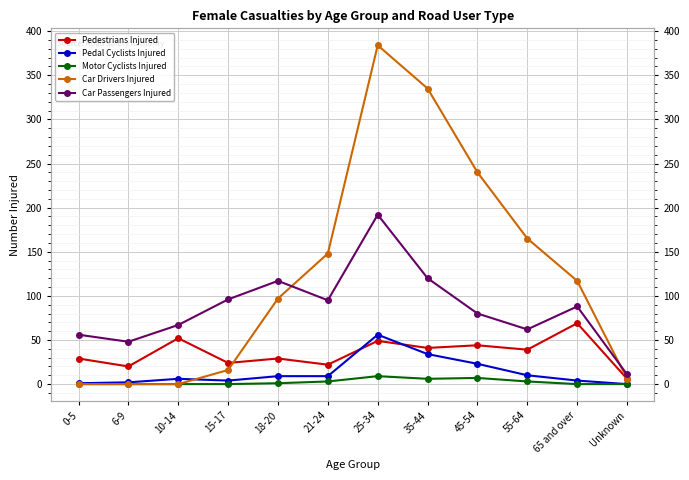

Which series has the largest range (max minus min)?

Car Drivers Injured